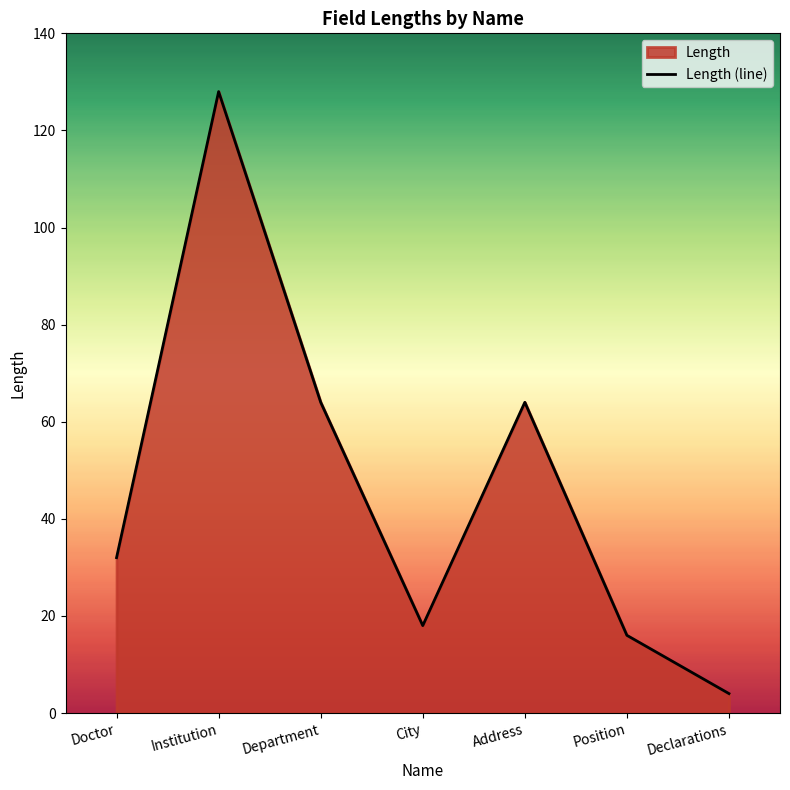

Rank the categories by value from highest to lowest.

Institution, Department, Address, Doctor, City, Position, Declarations